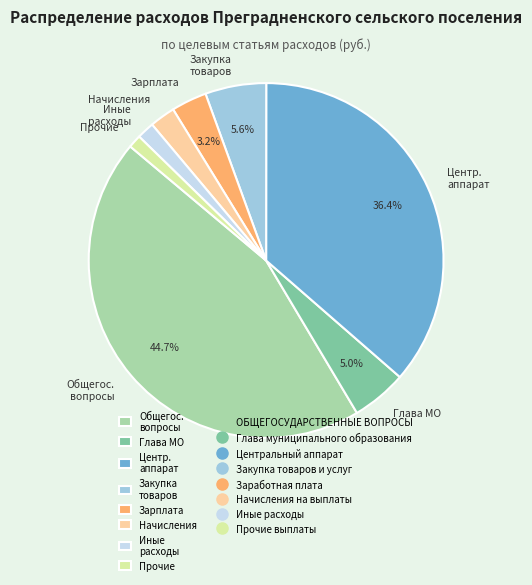

Is Глава МО the majority of the pie?

No